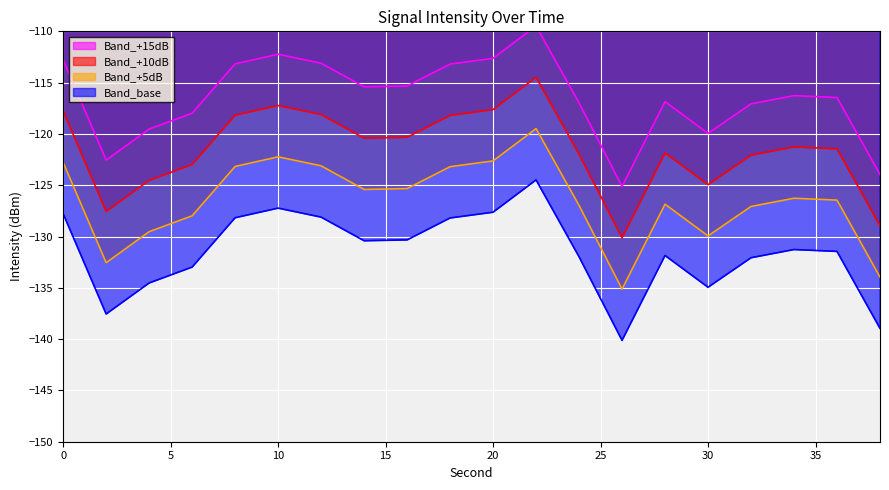

What is the smallest value displayed?

-125.1